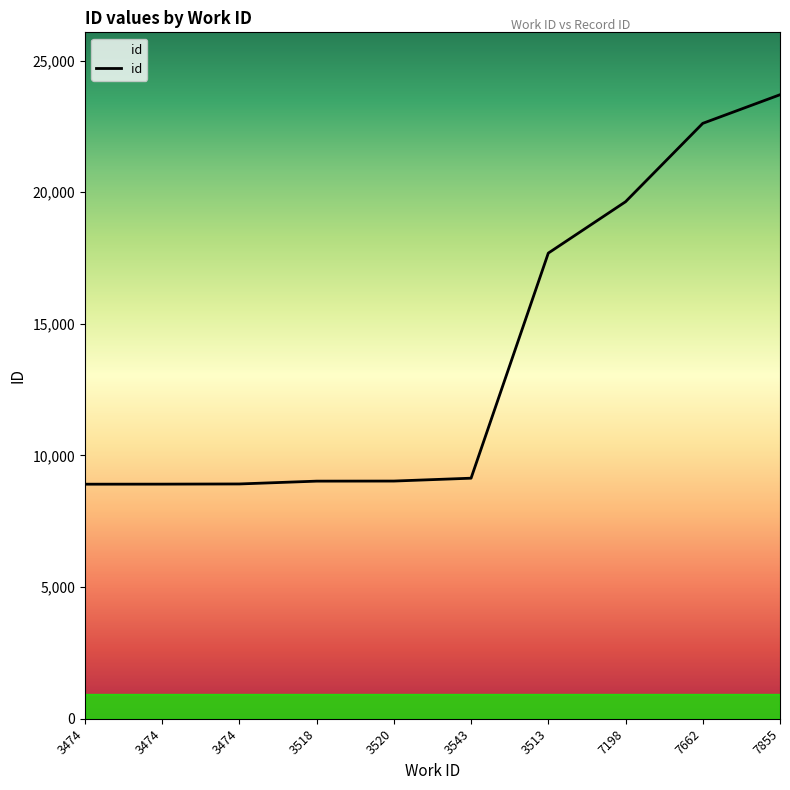

What is the smallest value displayed?

8909